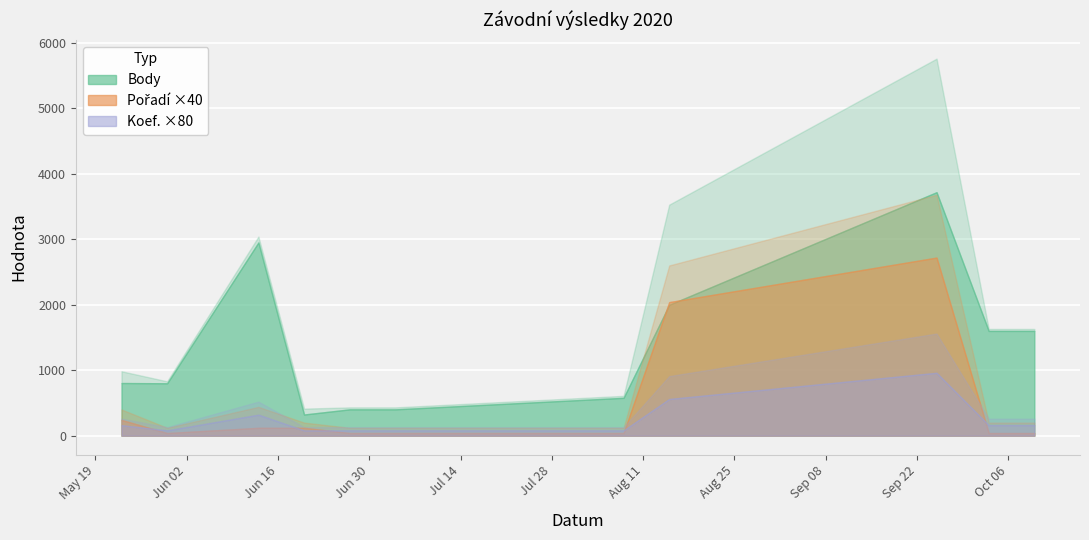

How many lines are shown in the chart?

3